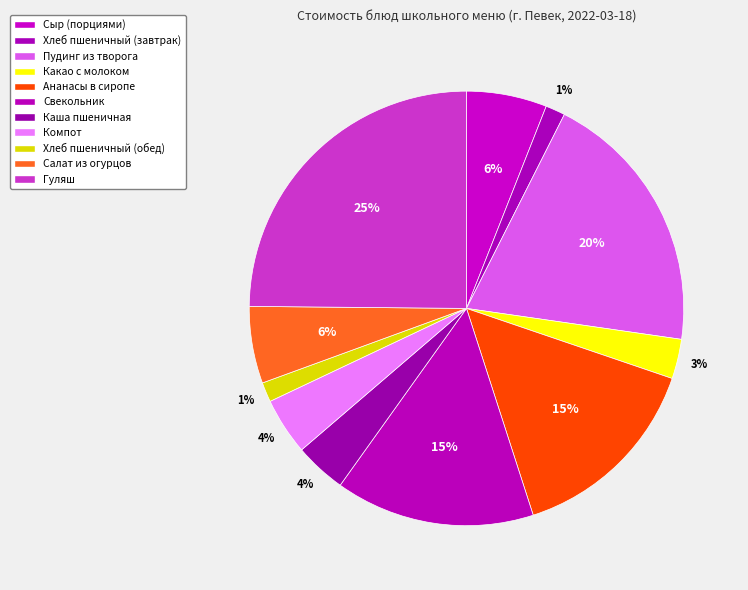

How many segments does this pie chart have?

11